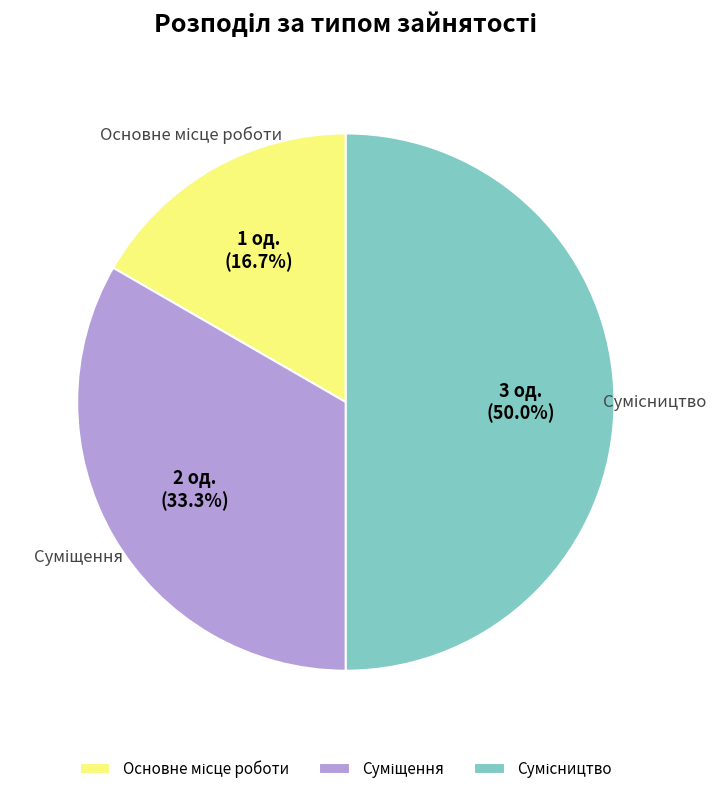

Count the number of slices in the pie.

3